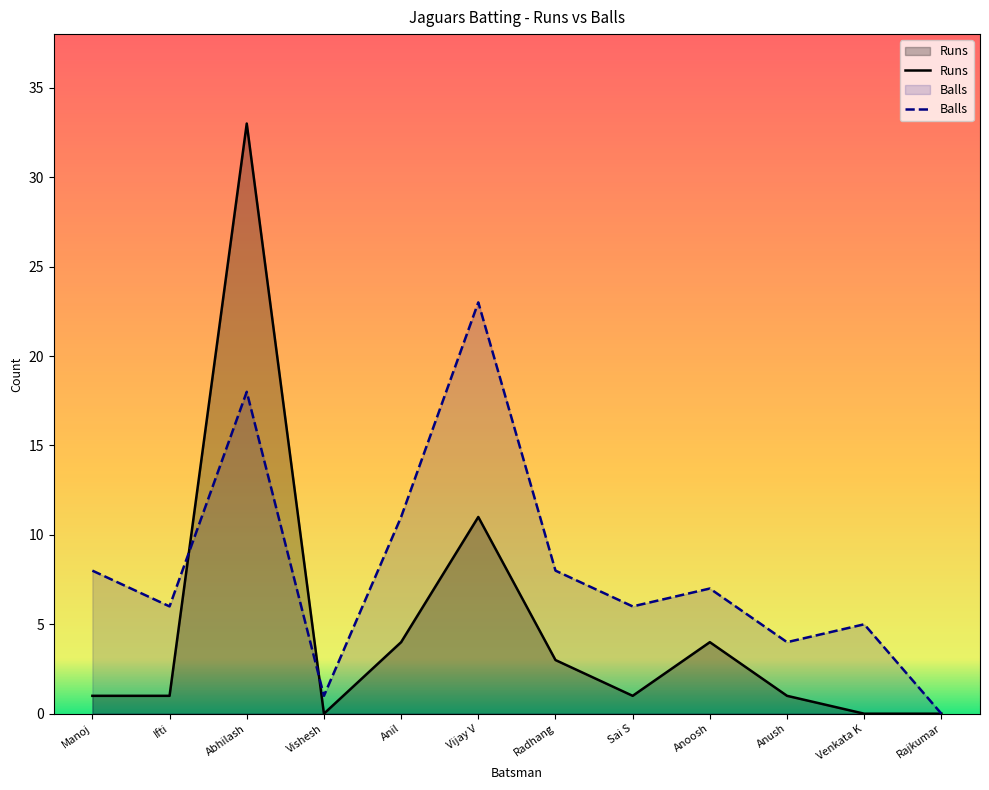

Where is the first local minimum for Runs?

Vishesh